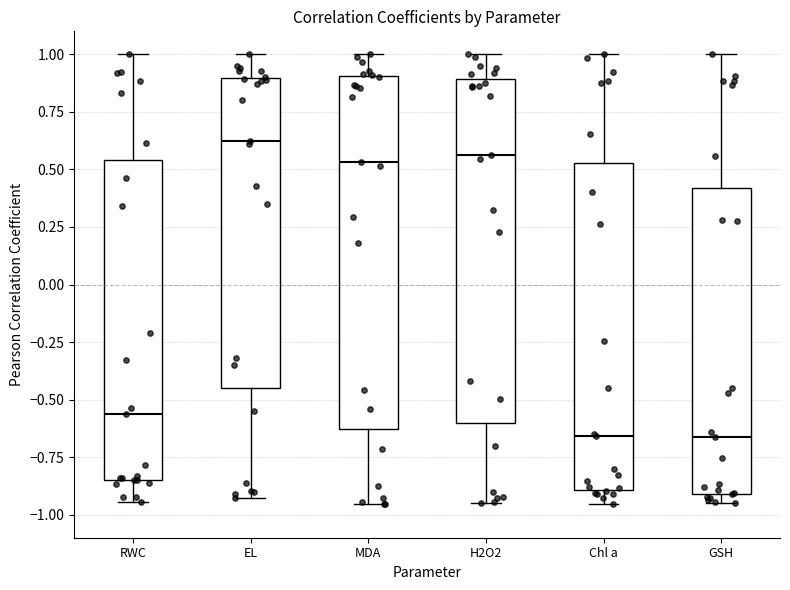

Reading left to right, read every box against the y-axis: the position of its median line, the range the box covers, and the ends of its whiskers. The values are not printed on the chart, so give them approximately, as read against the axis.

RWC: median -0.55, box -0.85 to 0.55, whiskers -0.95 to 1.00
EL: median 0.65, box -0.45 to 0.90, whiskers -0.95 to 1.00
MDA: median 0.55, box -0.65 to 0.90, whiskers -0.95 to 1.00
H2O2: median 0.55, box -0.60 to 0.90, whiskers -0.95 to 1.00
Chl a: median -0.65, box -0.90 to 0.55, whiskers -0.95 to 1.00
GSH: median -0.65, box -0.90 to 0.40, whiskers -0.95 to 1.00